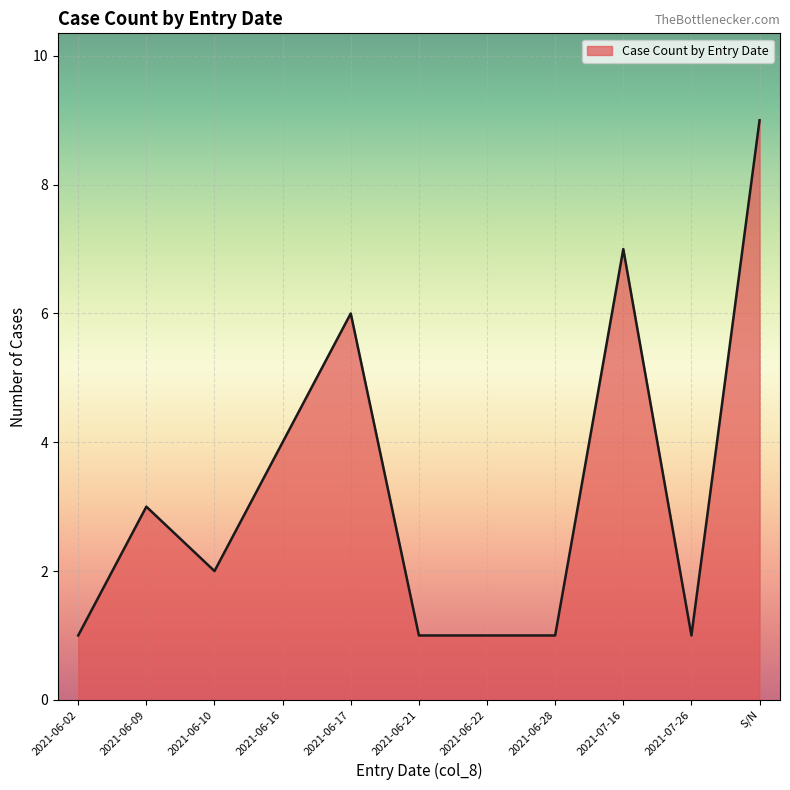

What is the difference between the maximum and second lowest values?

8